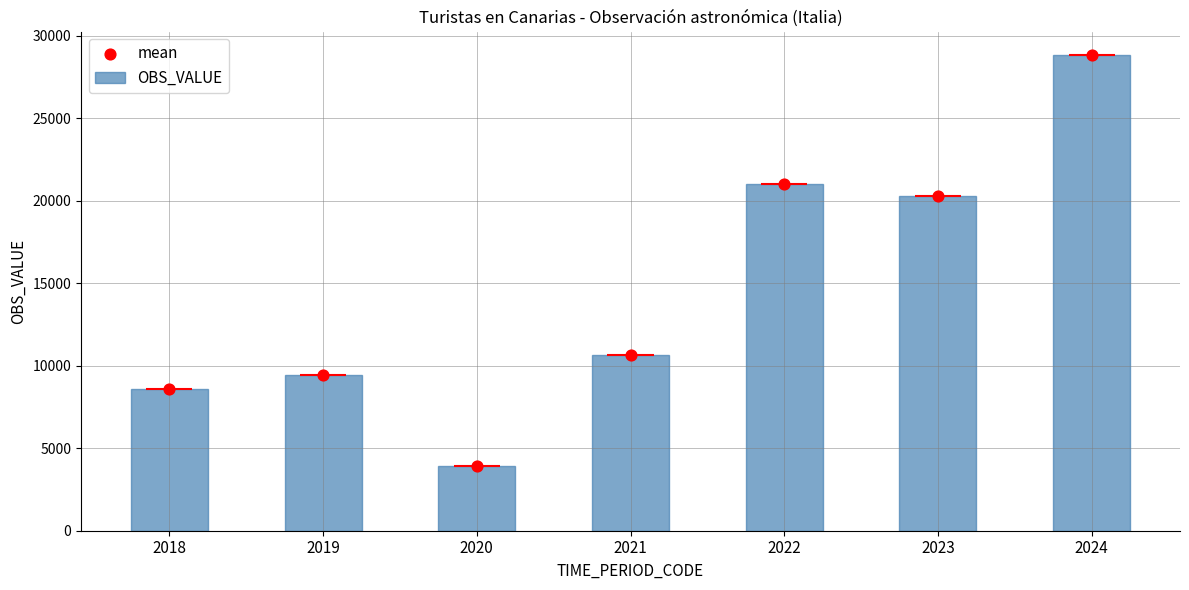

Is the value of mean at 2019 greater than the value of OBS_VALUE at 2023?

No